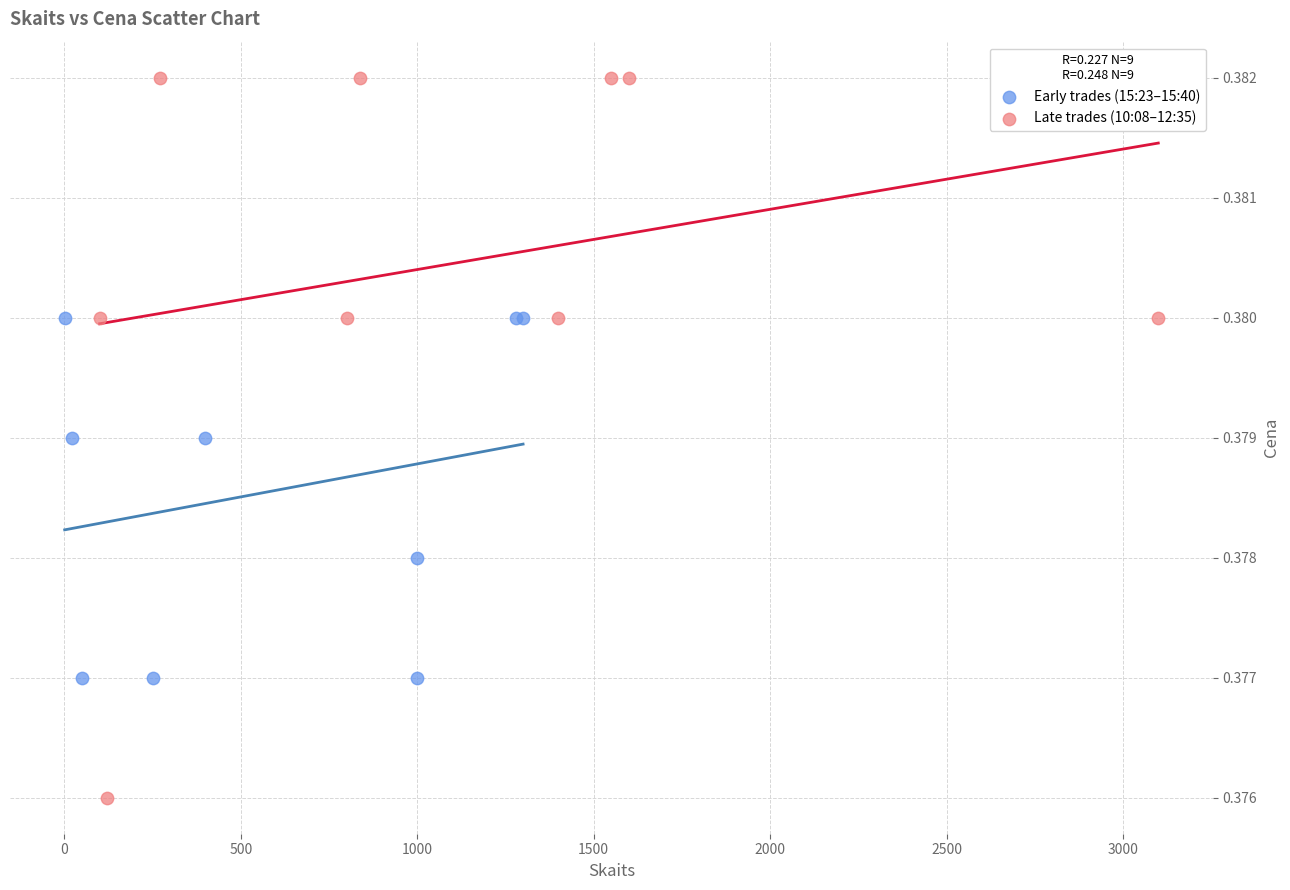

Which series has the widest spread of Y values?

Late trades (10:08–12:35)